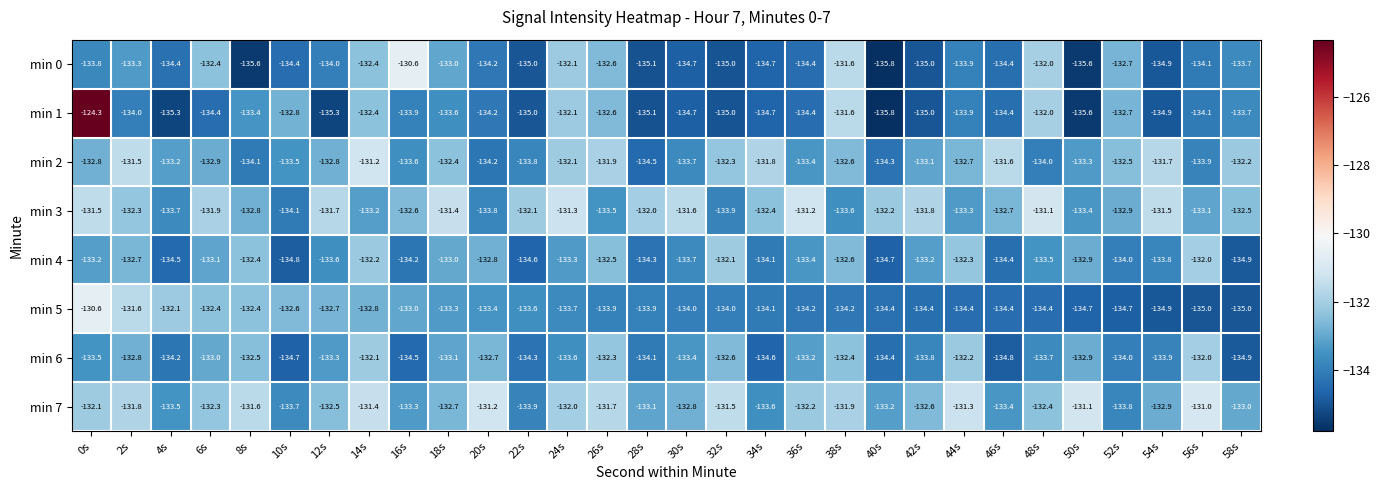

What is the difference between the highest and lowest values at 34s?

2.9